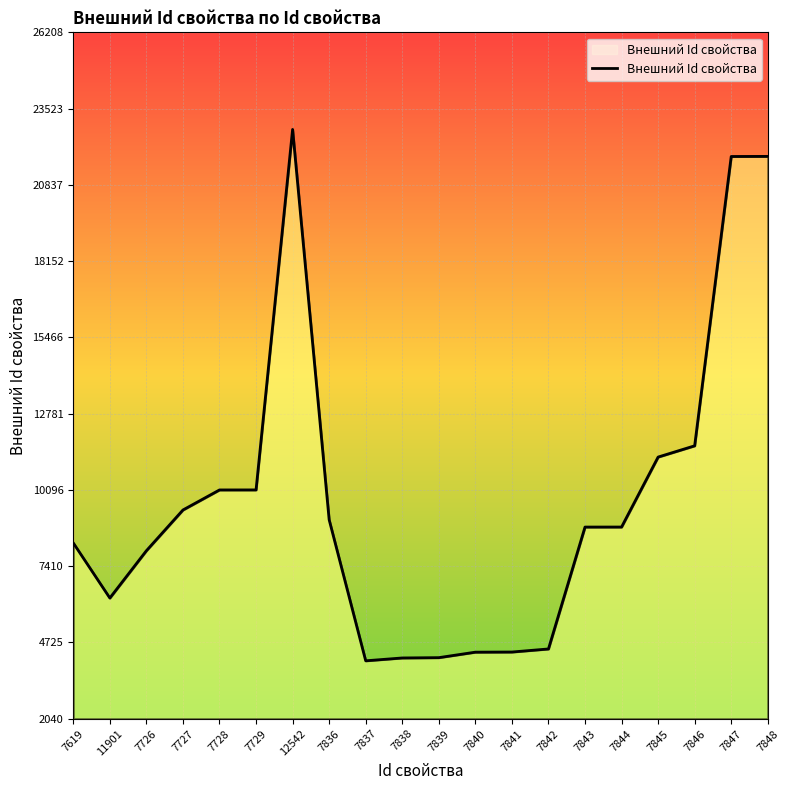

At which category does the data reach its first local peak?

12542